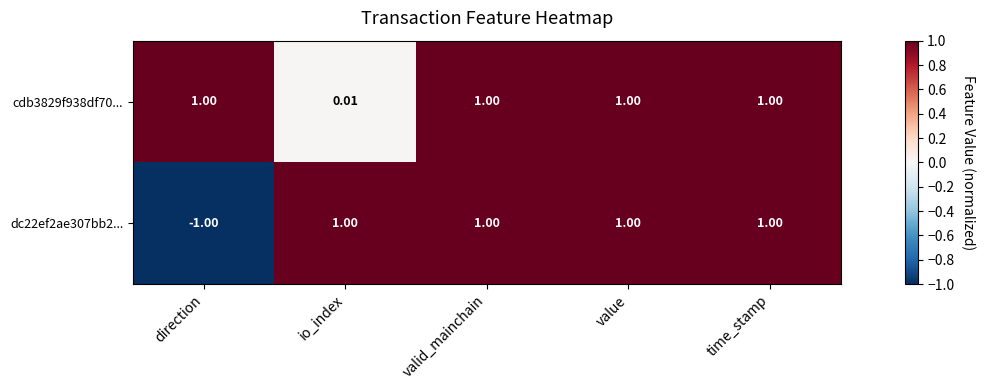

How many data points does each series have?

5